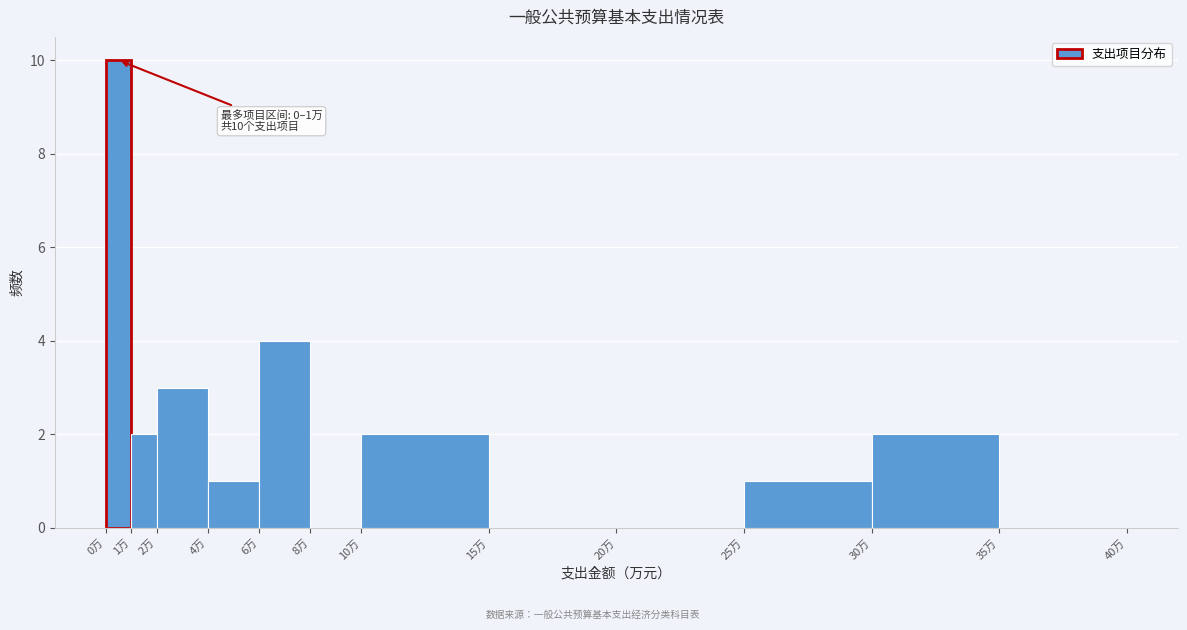

Over which range of the x-axis is the bar tallest?

0 to 1